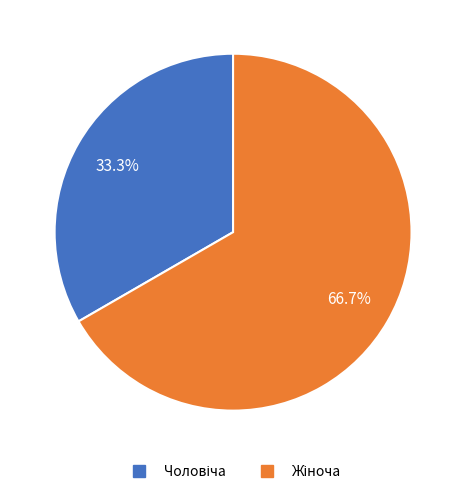

Is there any slice that represents more than half of the pie?

Yes